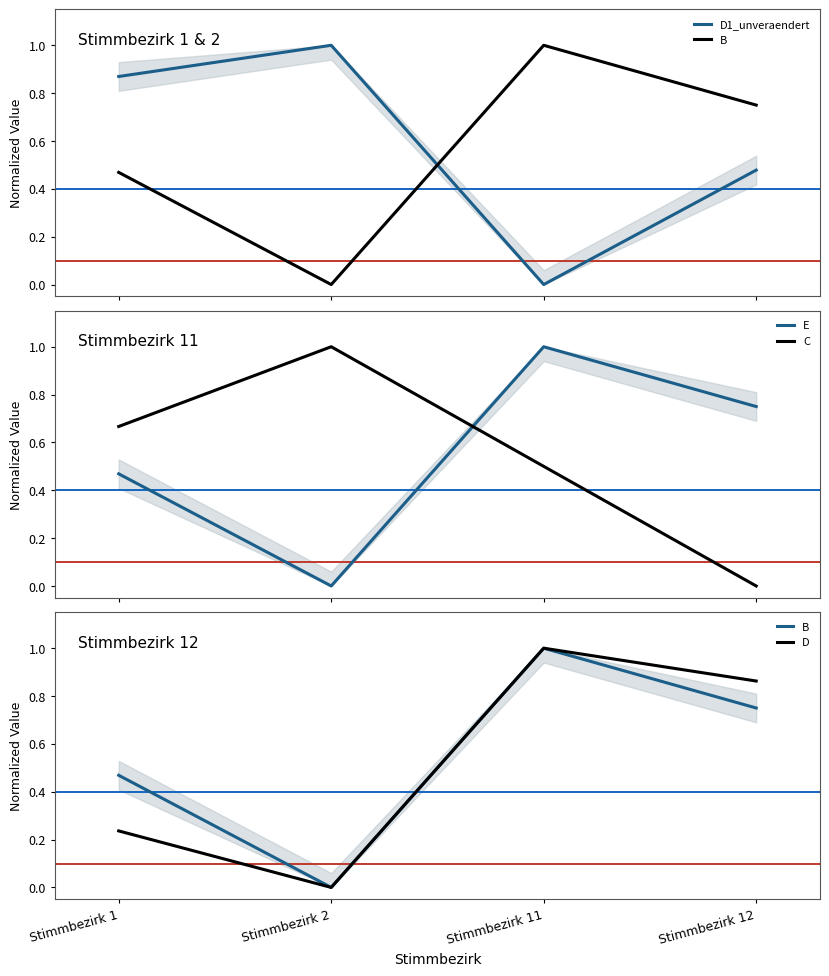

How many intersections are there between B and C?

1